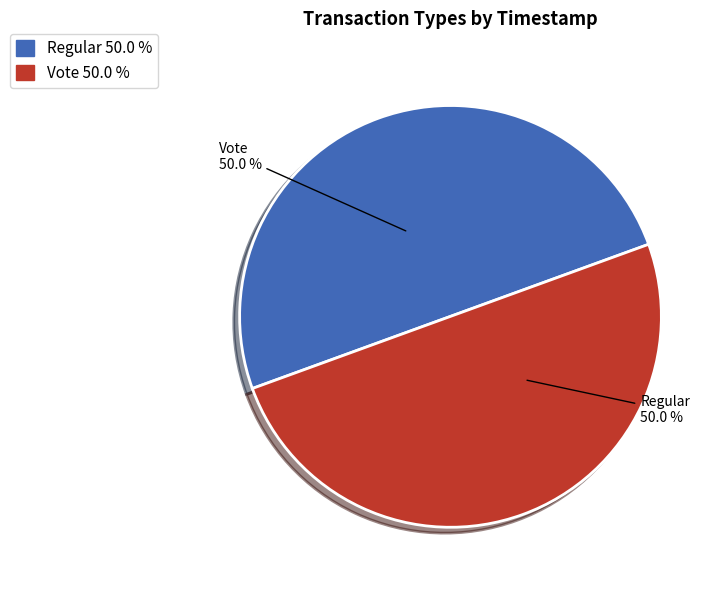

Count the number of slices in the pie.

2